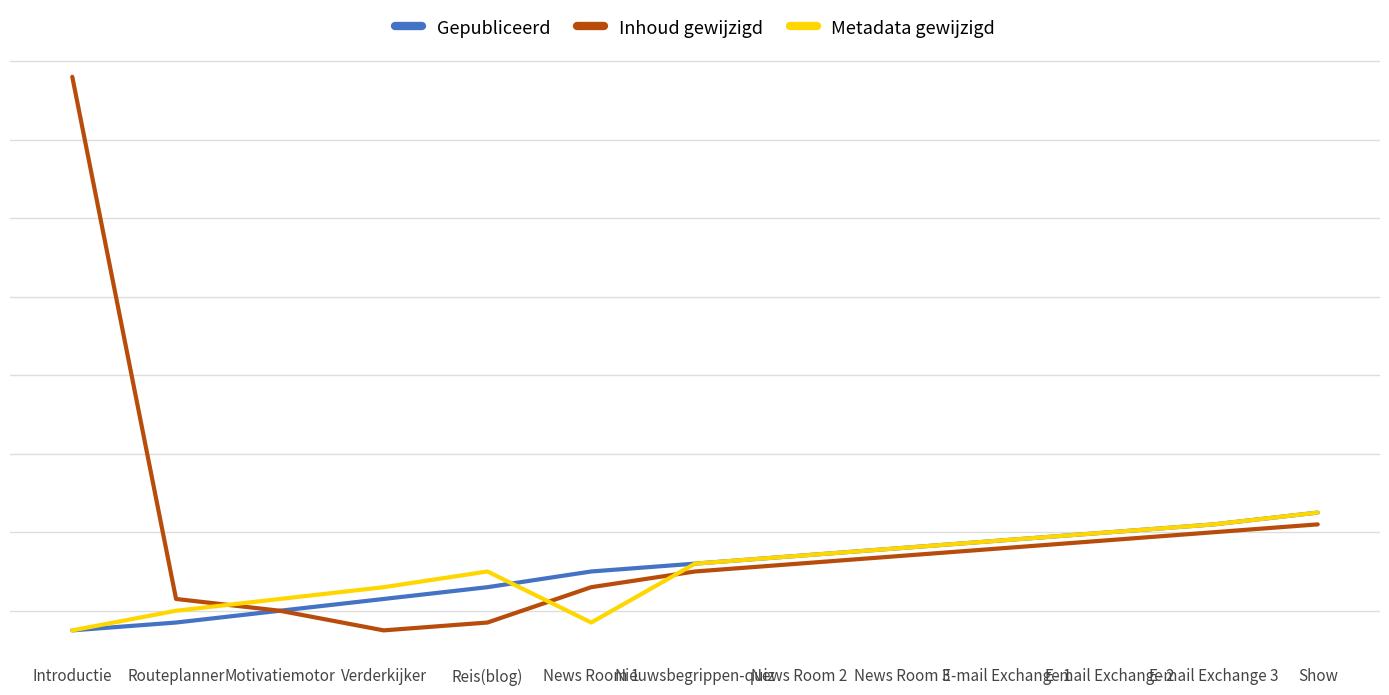

True or false: Inhoud gewijzigd and Metadata gewijzigd cross at least once.

True